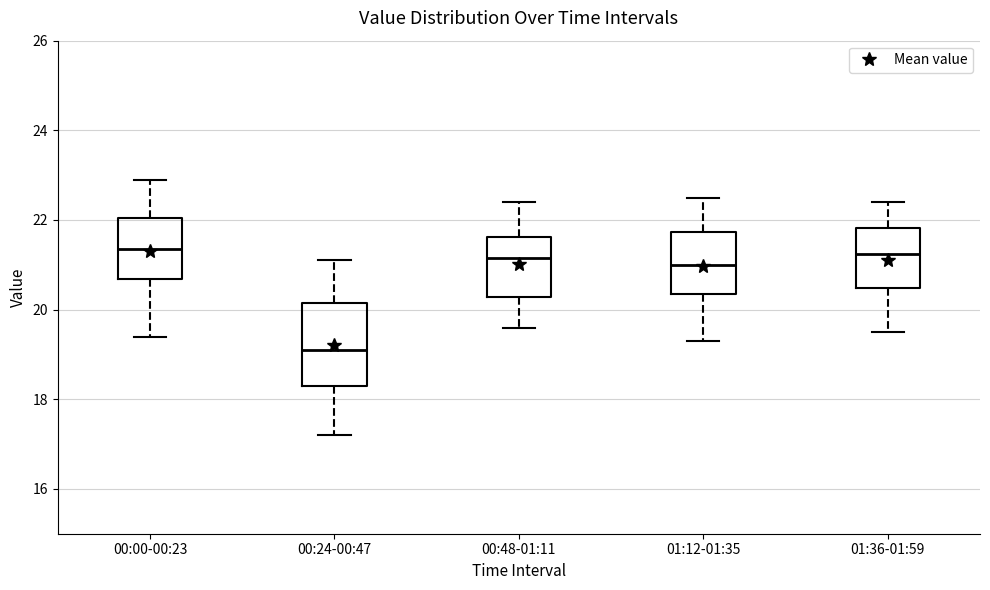

Reading left to right, read every box against the y-axis: the position of its median line, the range the box covers, and the ends of its whiskers. The values are not printed on the chart, so give them approximately, as read against the axis.

00:00-00:23: median 21.4, box 20.6 to 22.0, whiskers 19.4 to 23.0
00:24-00:47: median 19.2, box 18.4 to 20.2, whiskers 17.2 to 21.2
00:48-01:11: median 21.2, box 20.2 to 21.6, whiskers 19.6 to 22.4
01:12-01:35: median 21.0, box 20.4 to 21.8, whiskers 19.4 to 22.6
01:36-01:59: median 21.2, box 20.4 to 21.8, whiskers 19.6 to 22.4